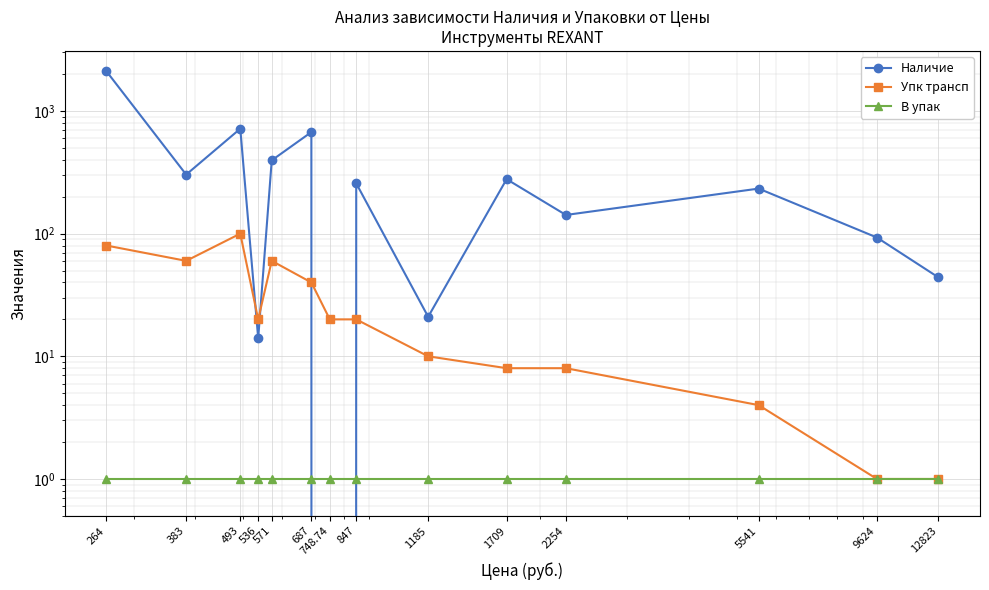

Where do В упак and Наличие first cross each other?

687 and 748.74